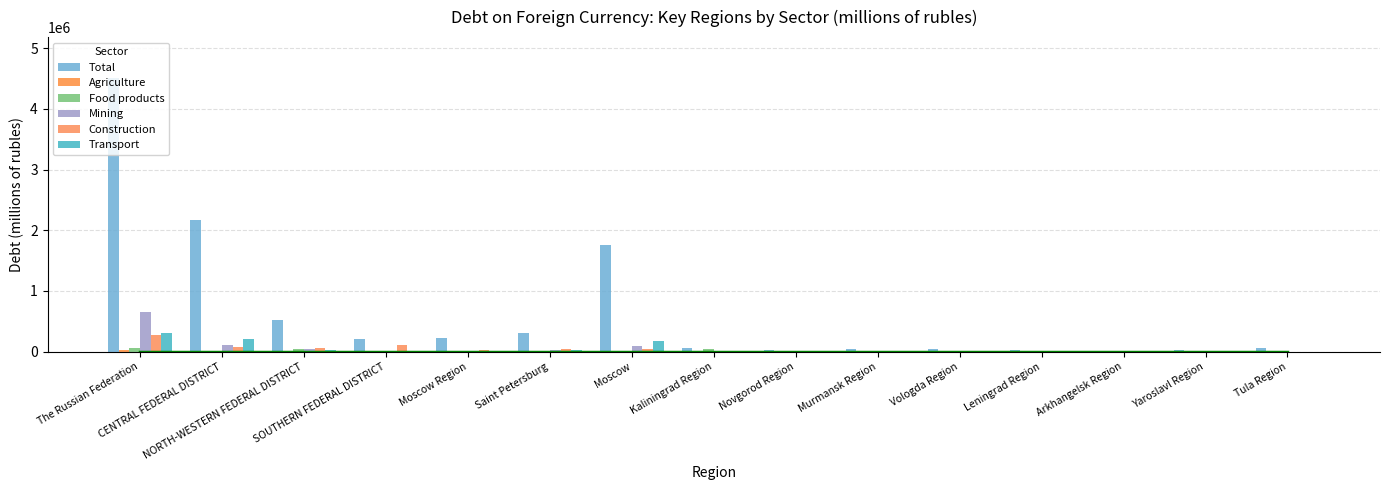

How many groups of bars are there?

15